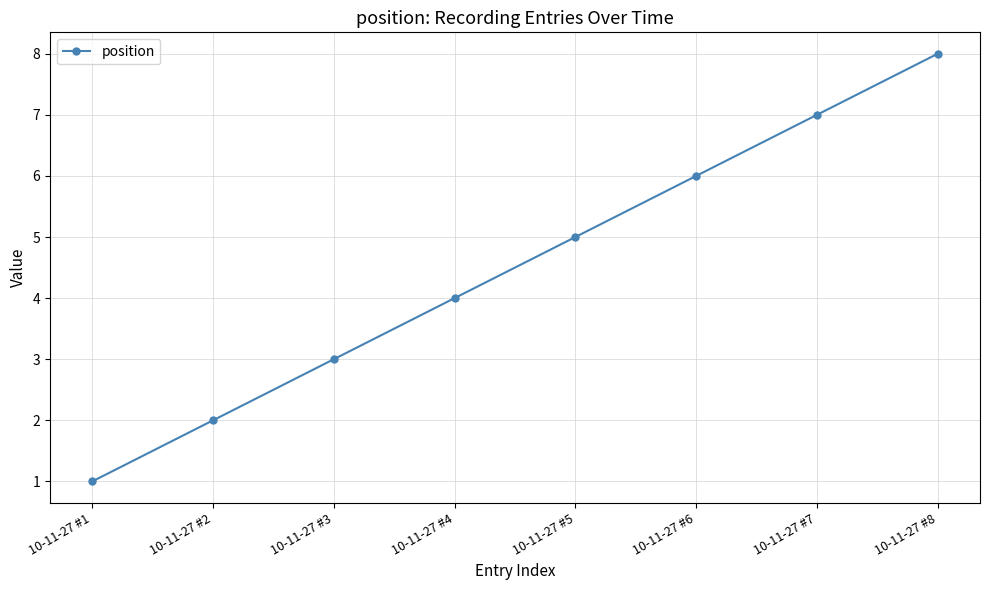

What is the value of the 1st point from the left?

1